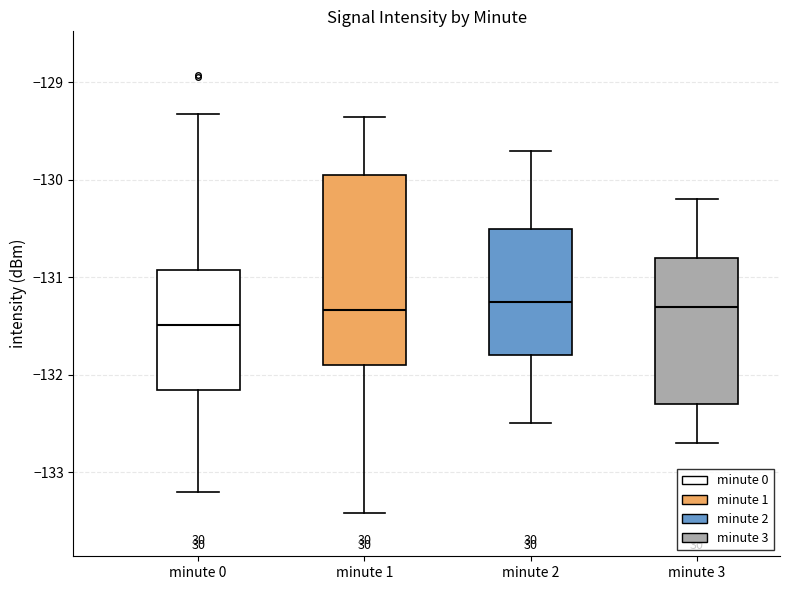

Reading left to right, read every box against the y-axis: the position of its median line, the range the box covers, and the ends of its whiskers. The values are not printed on the chart, so give them approximately, as read against the axis.

minute 0: median -131.5, box -132.2 to -130.9, whiskers -133.2 to -129.3
minute 1: median -131.3, box -131.9 to -130.0, whiskers -133.4 to -129.4
minute 2: median -131.2, box -131.8 to -130.5, whiskers -132.5 to -129.7
minute 3: median -131.3, box -132.3 to -130.8, whiskers -132.7 to -130.2